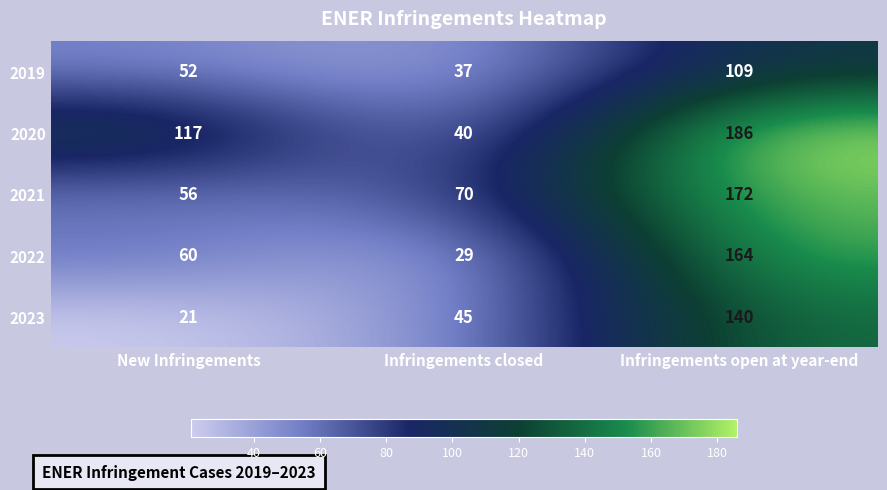

Which series has the largest range (max minus min)?

2020